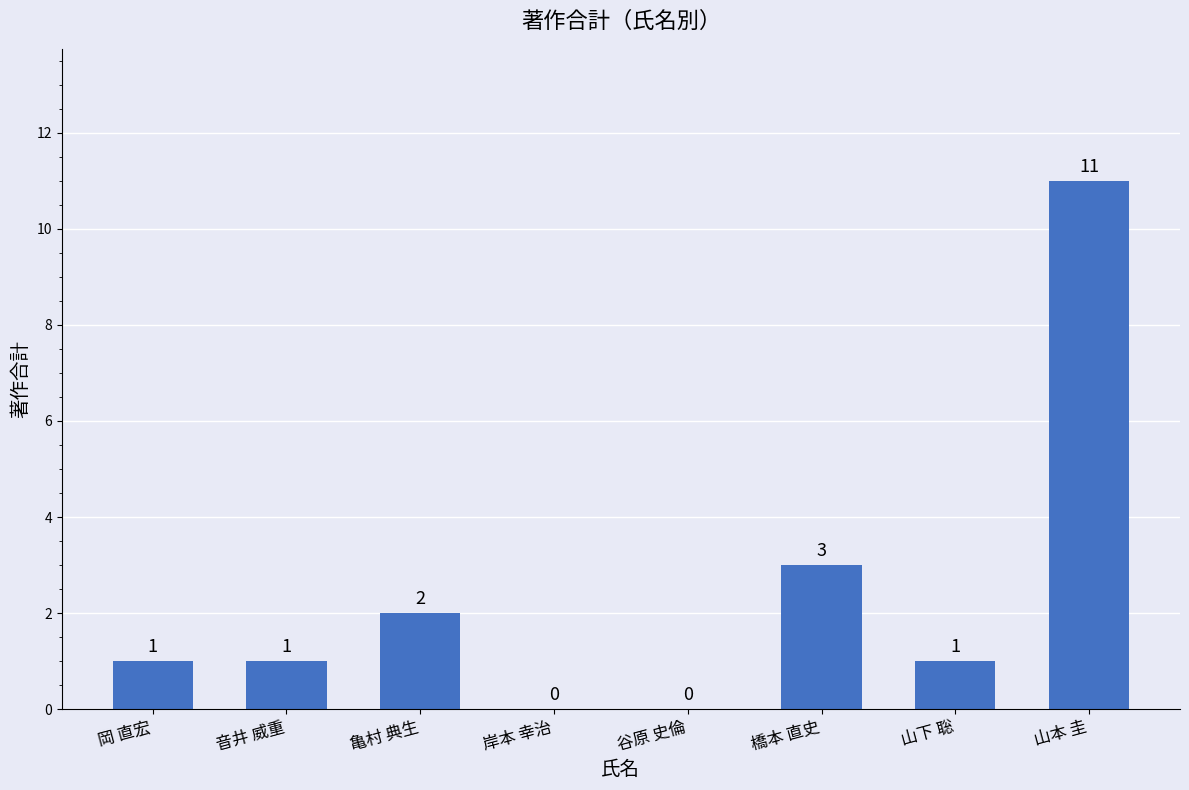

How many series are shown in this chart?

1